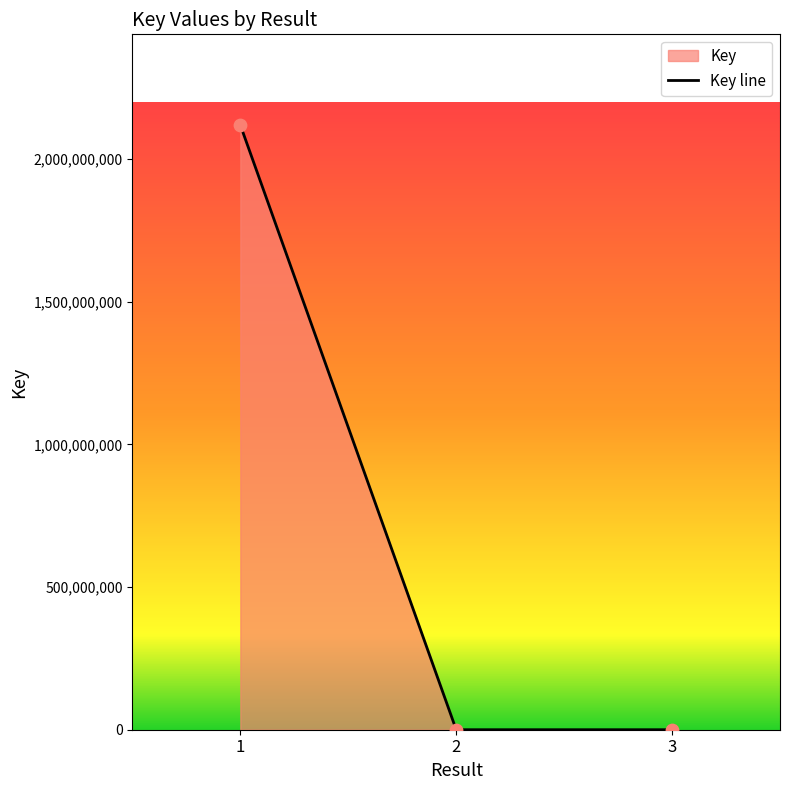

Approximately how many times larger is the value at 1 compared to 2?

704297.0